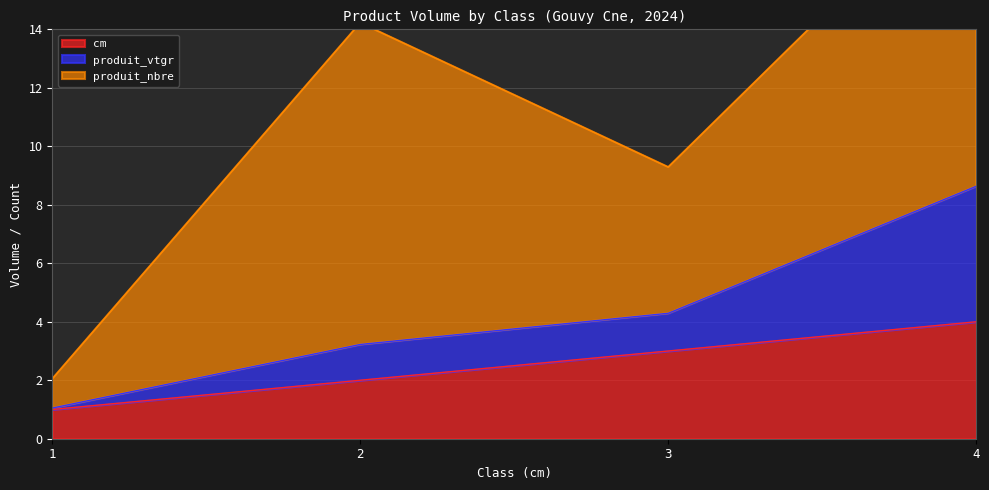

At which label does cm first exceed 3?

4